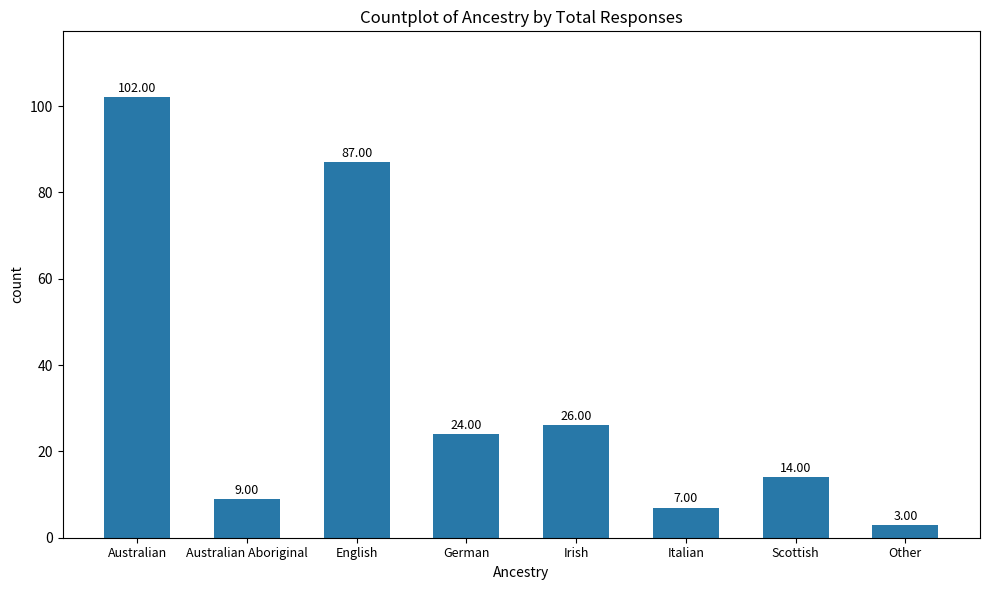

Reading left to right, transcribe all the data shown in this chart.

102	9	87	24	26	7	14	3